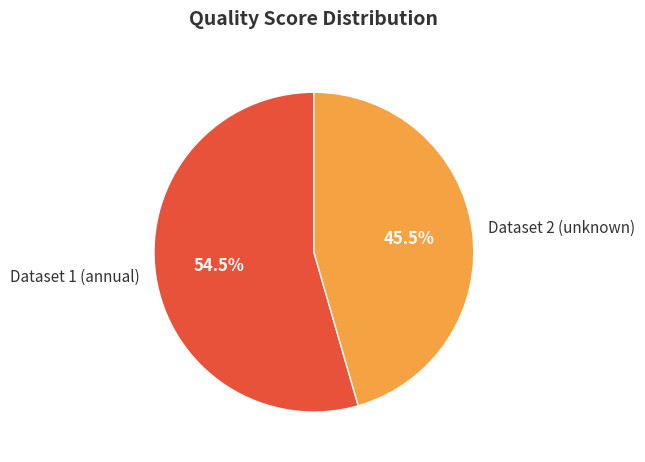

Does Dataset 2 (unknown) represent more than half of the total?

No